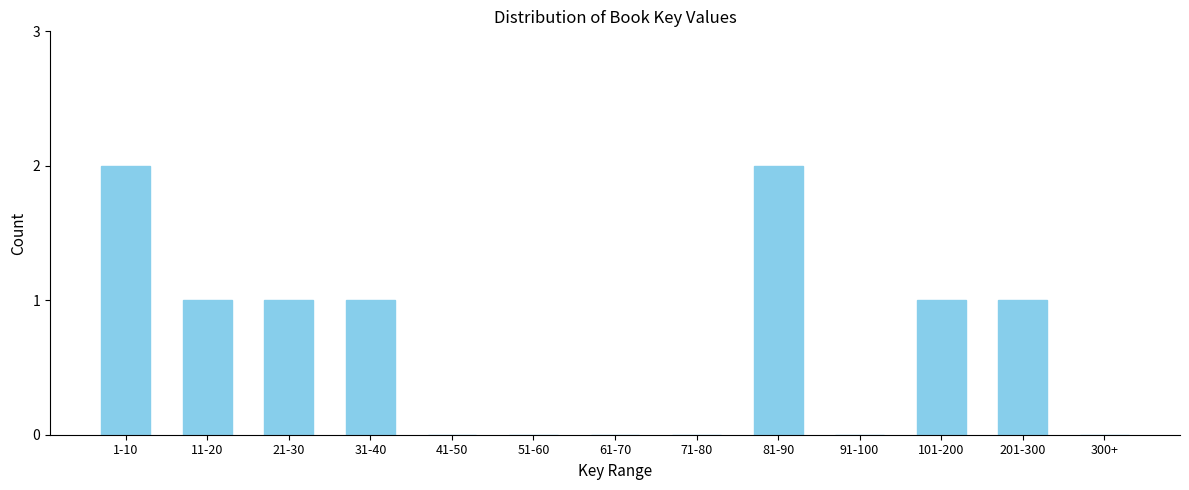

Reading left to right, extract all data points from this chart.

1-10=2	11-20=1	21-30=1	31-40=1	41-50=0	51-60=0	61-70=0	71-80=0	81-90=2	91-100=0	101-200=1	201-300=1	300+=0